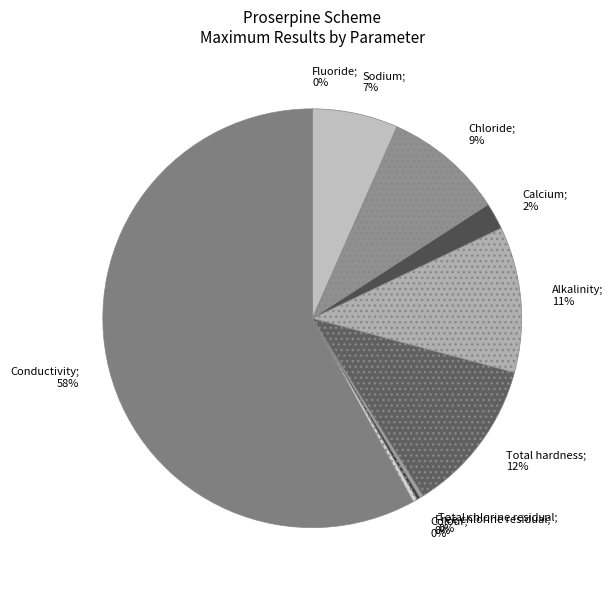

What is the majority slice?

Conductivity